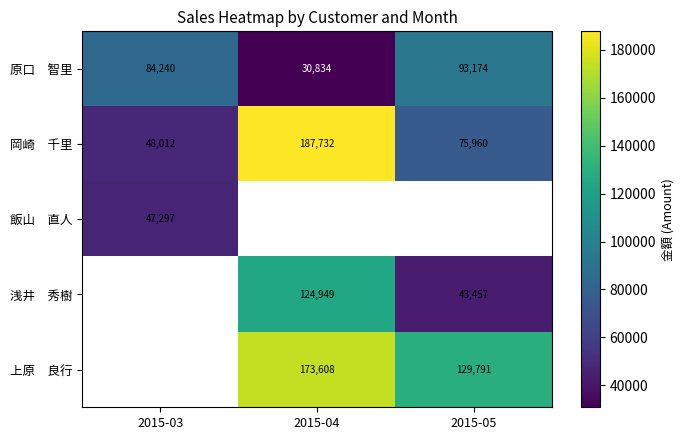

Which series has the largest range (max minus min)?

岡崎 千里